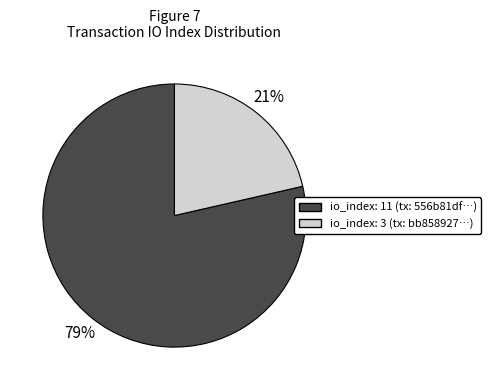

Count the number of slices in the pie.

2